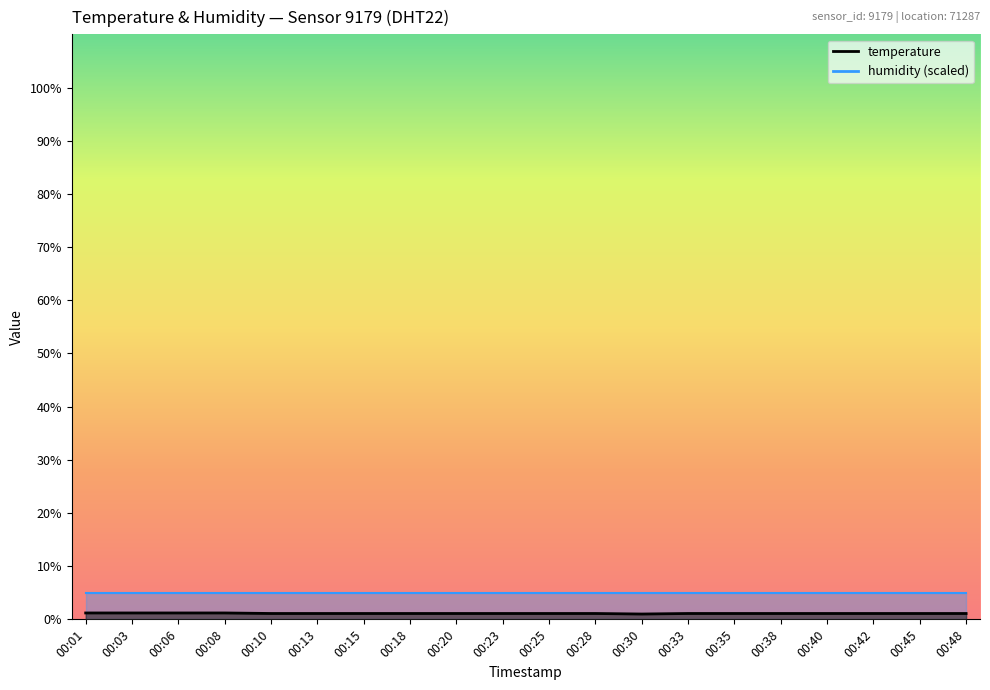

What is the minimum value shown in the chart?

1.0